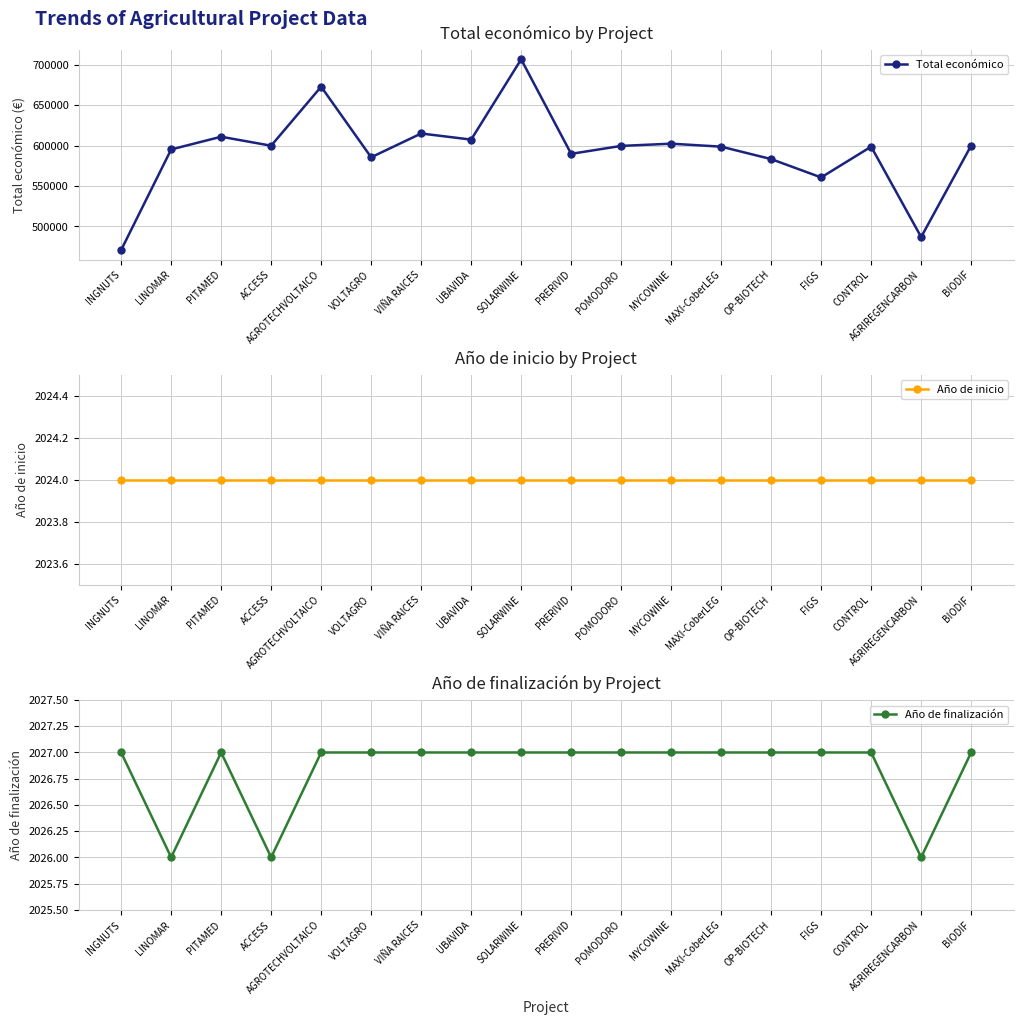

Where does the Total económico series first go above 599540?

PITAMED